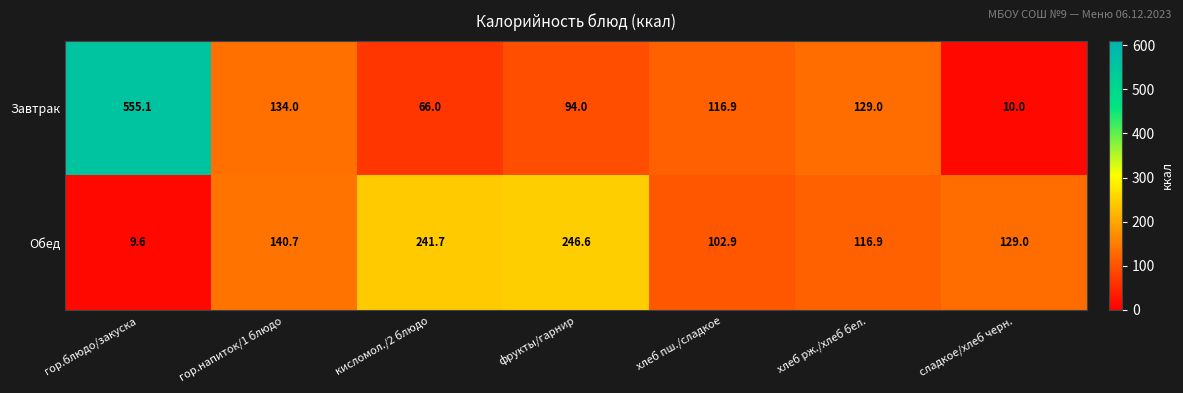

Between хлеб рж./хлеб бел. and сладкое/хлеб черн., which series saw the biggest shift?

Завтрак